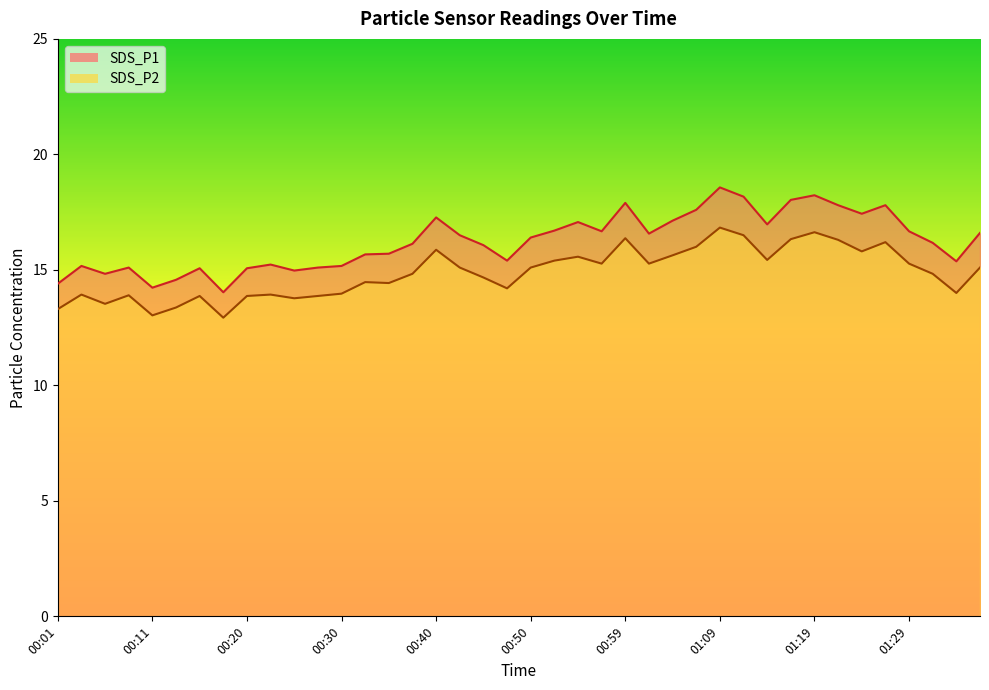

Rank the series at 01:36 from highest to lowest value.

SDS_P1, SDS_P2